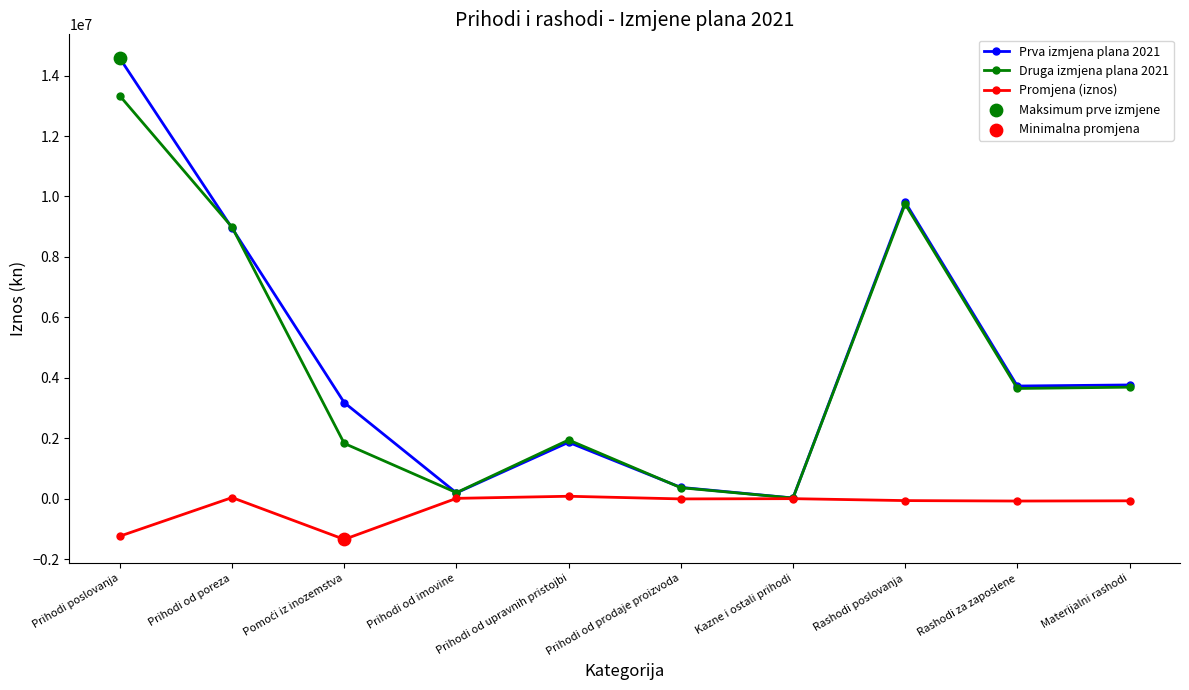

What is the total value across all series at Materijalni rashodi?

7376395.8